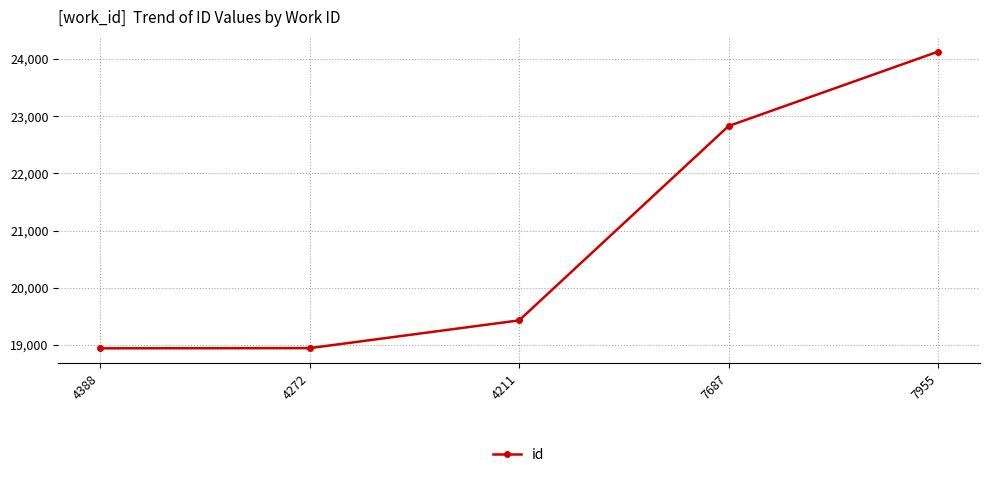

Approximately how many times larger is the value at 4388 compared to 7687?

0.8